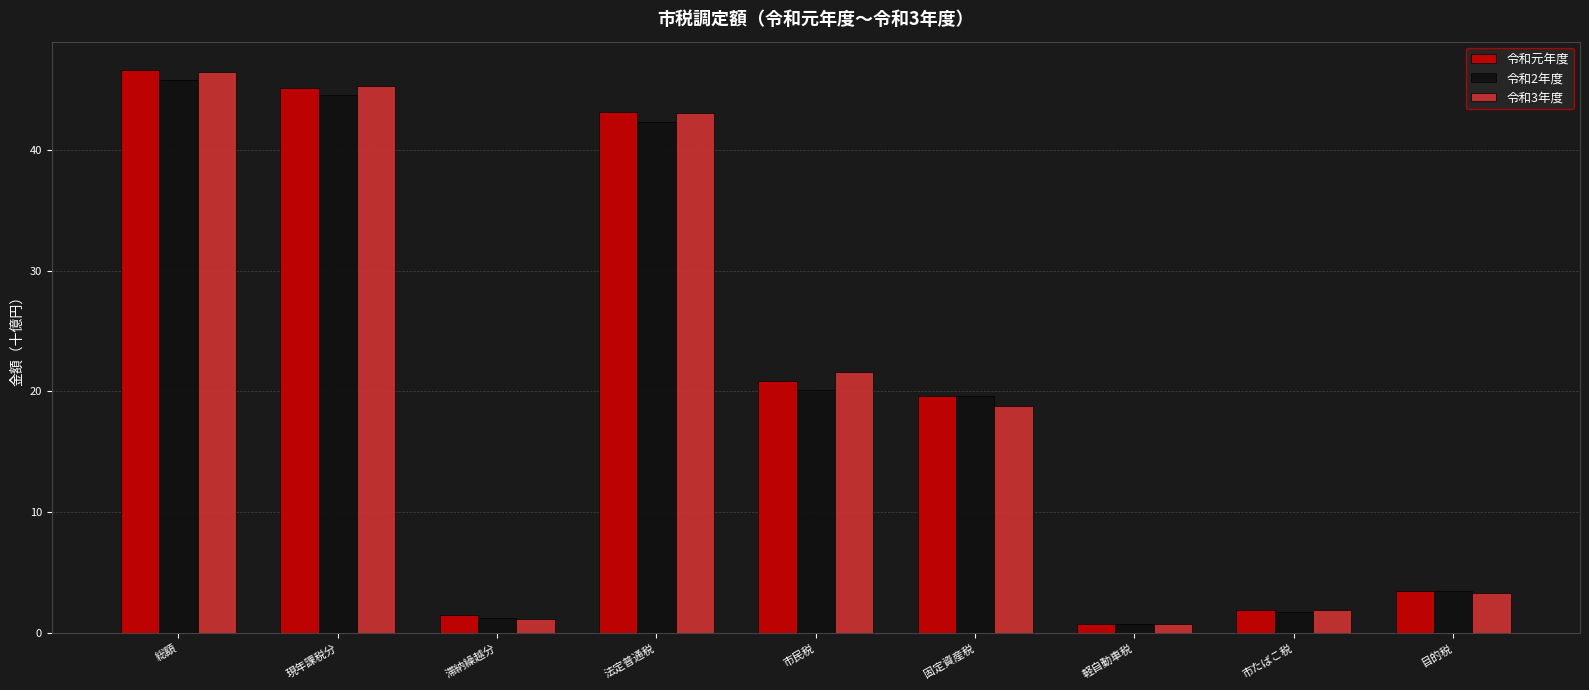

At which category is the sum across all series the highest?

総額